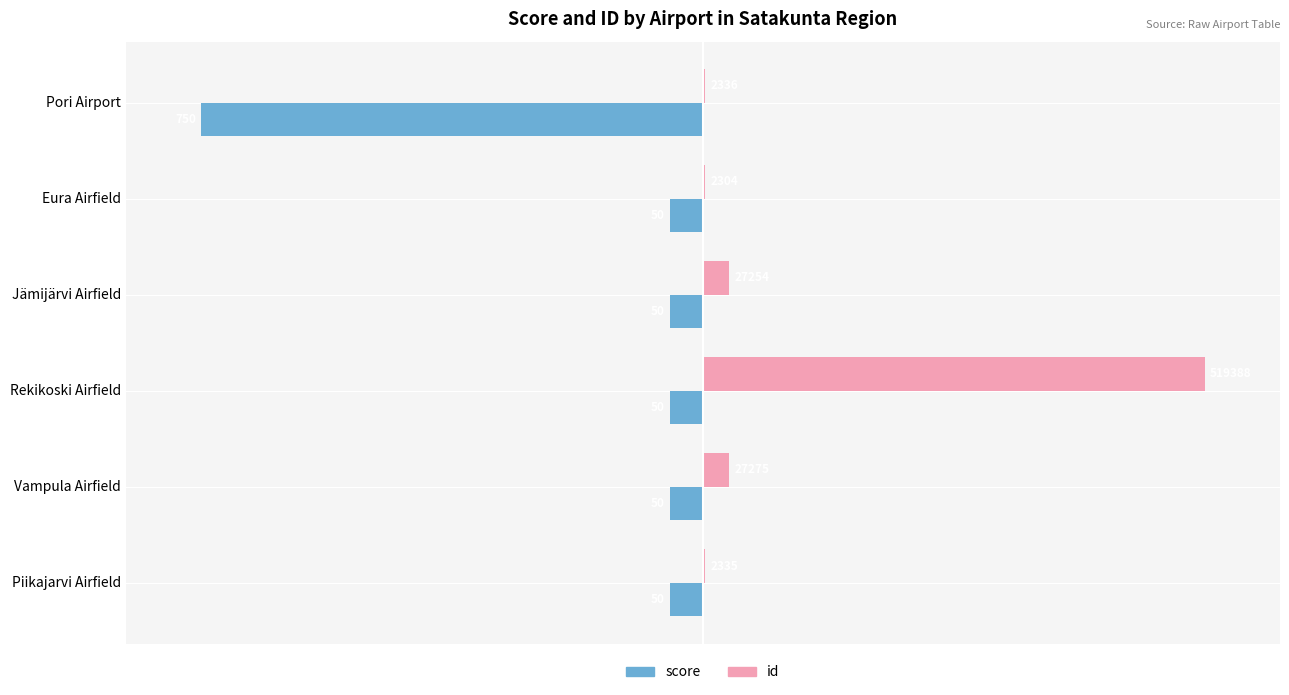

Rank the series by their maximum value, from highest to lowest.

id, score